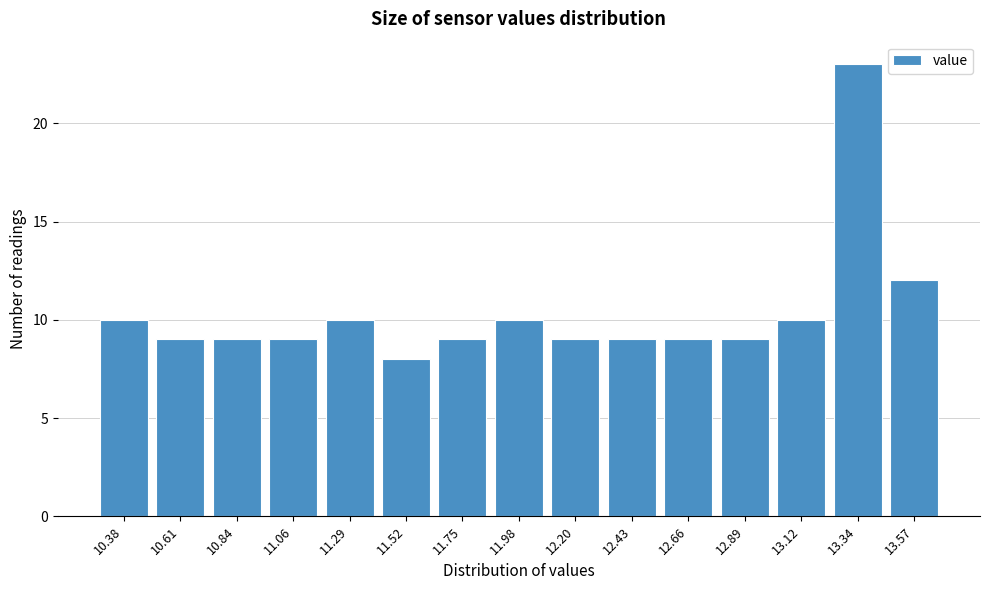

Reading left to right, what are all the values shown in this chart?

10	9	9	9	10	8	9	10	9	9	9	9	10	23	12